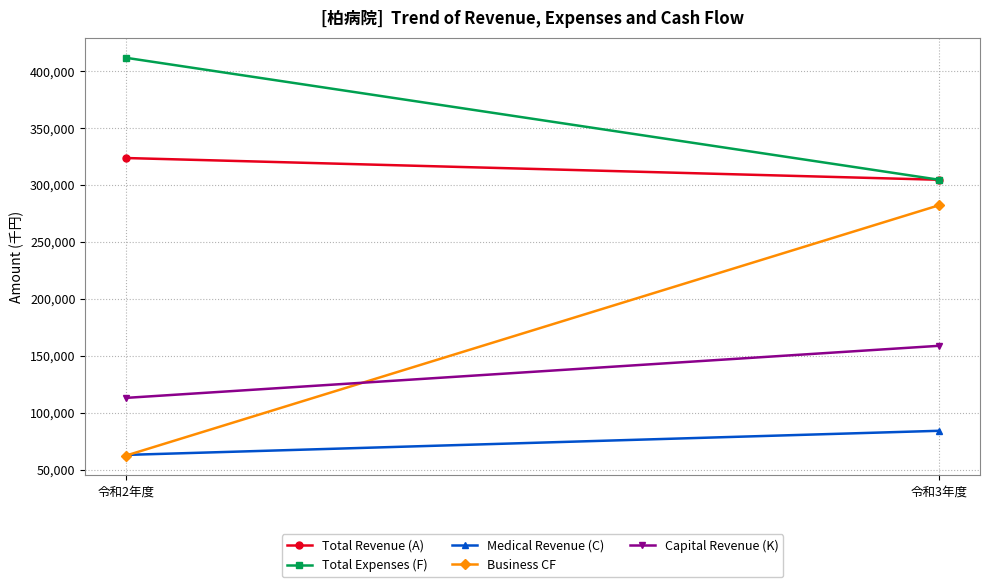

At how many categories does at least one series exceed 264246?

2